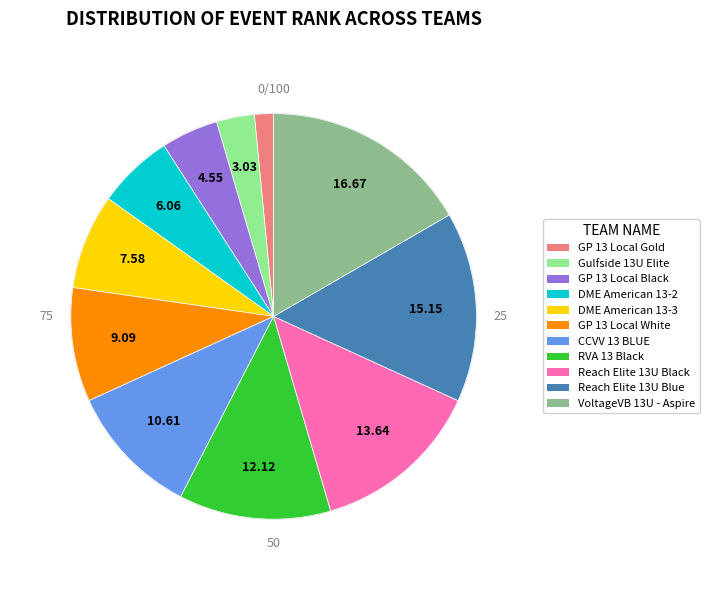

Approximately how many times larger is the value at Reach Elite 13U Black compared to Gulfside 13U Elite?

4.5